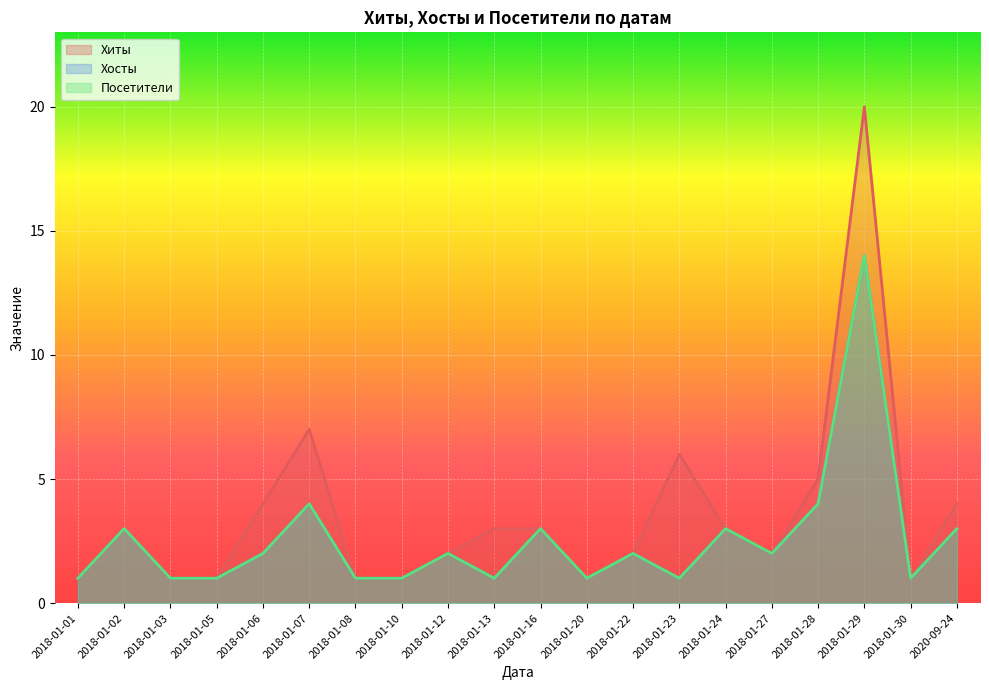

How many interior local valleys does the Хосты series have?

5